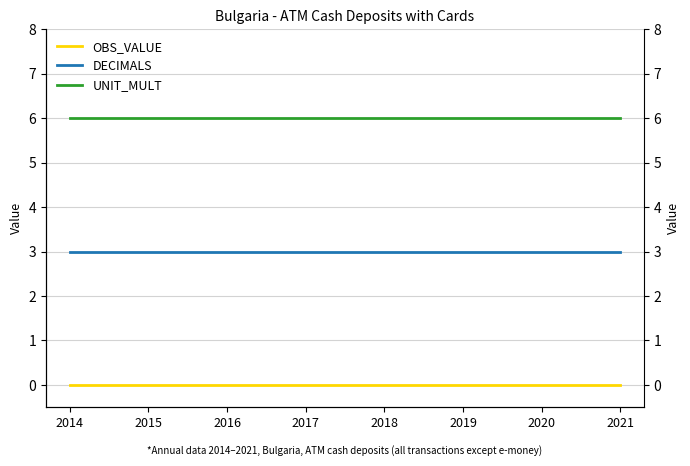

Reading left to right, what are all the values shown in this chart?

OBS_VALUE: 0	0	0	0	0	0	0	0
DECIMALS: 3	3	3	3	3	3	3	3
UNIT_MULT: 6	6	6	6	6	6	6	6